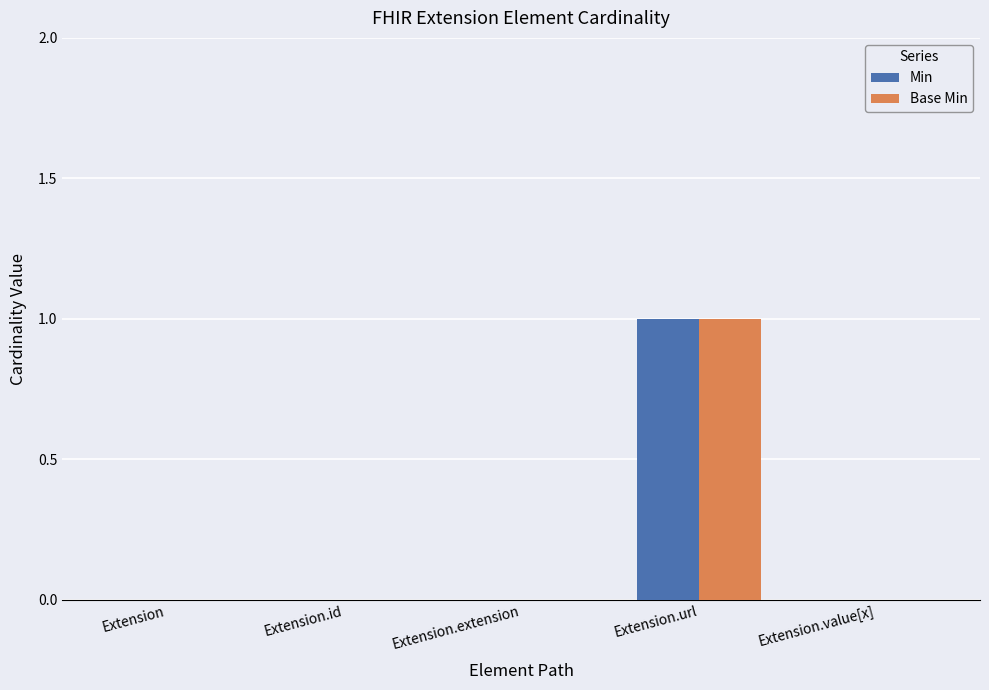

How many groups of bars are there?

5